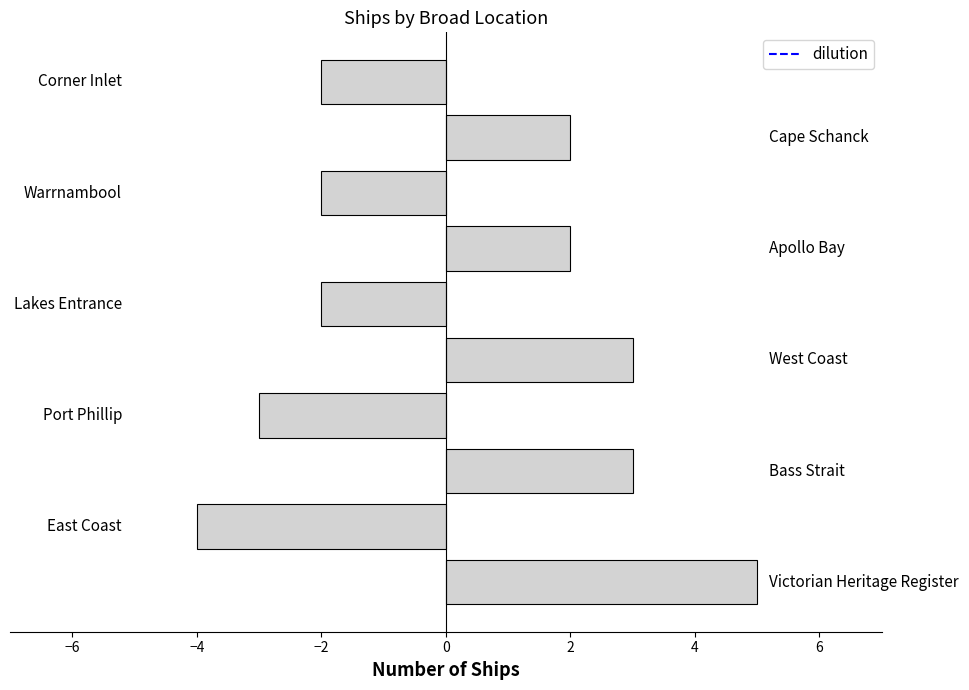

What is the difference between the second highest and minimum values?

7